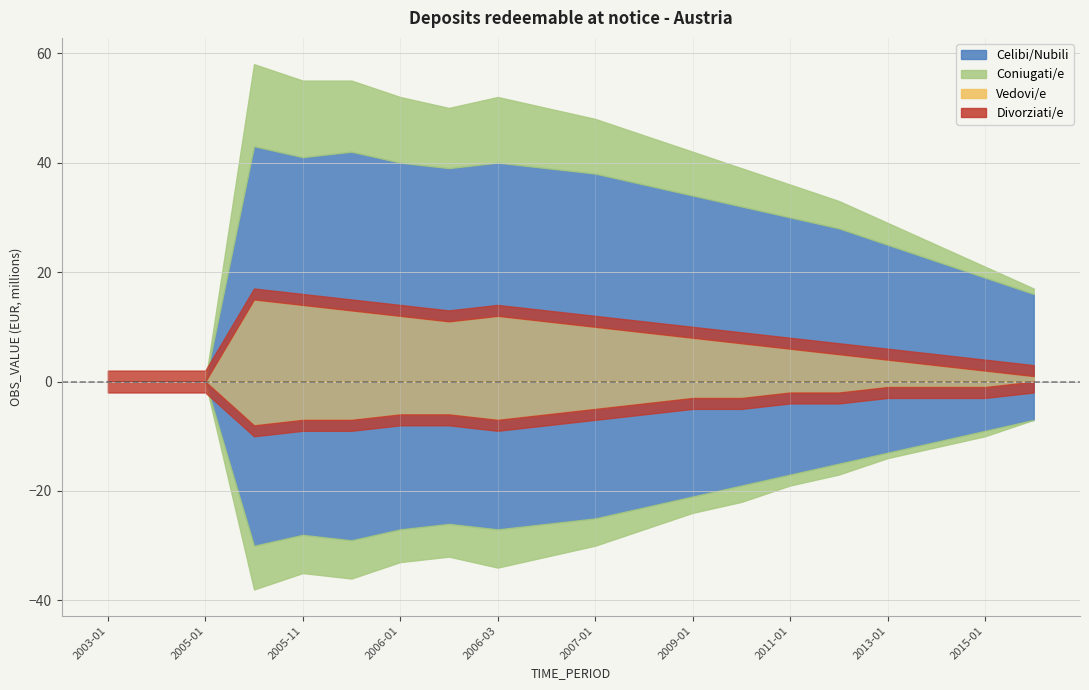

At which category does OBS_VALUE reach its first local valley?

2005-11